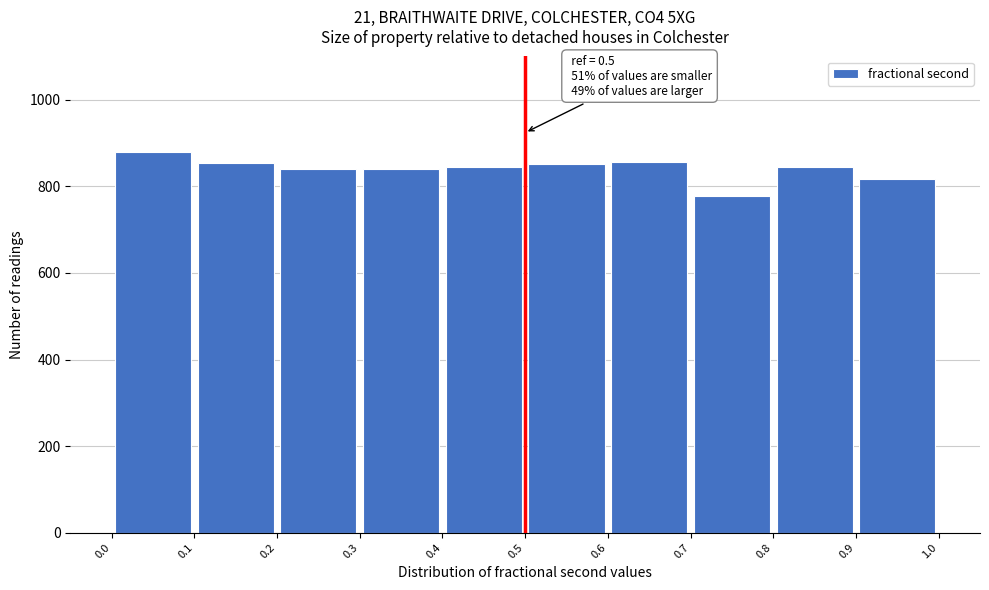

Which range on the x-axis has the tallest bar?

0.0 to 0.1